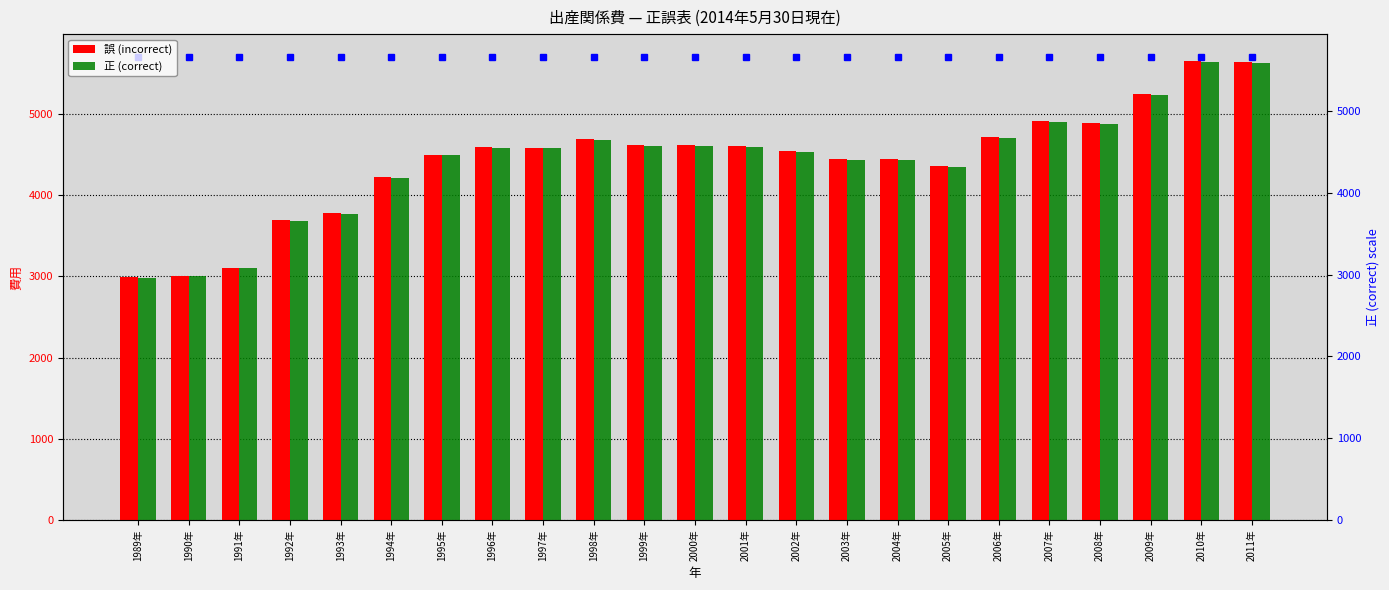

What is the difference between the second highest and second lowest values in the 正 (correct) series?

2626